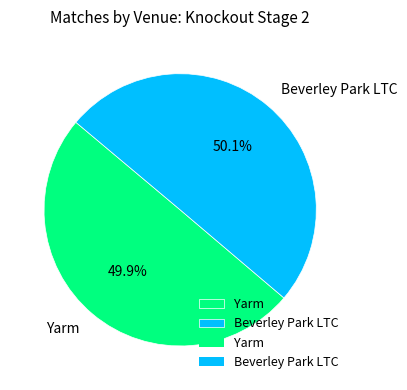

Count the number of slices in the pie.

2